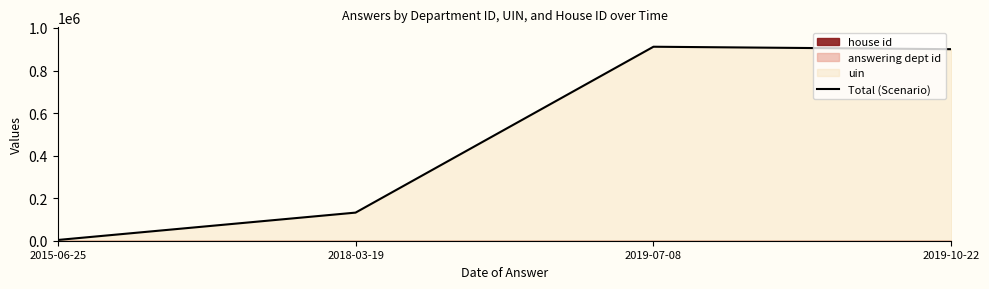

How many data points are above 900252?

1